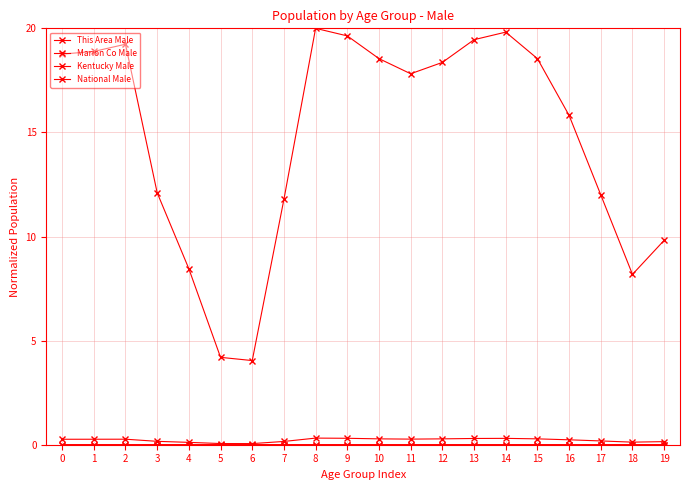

Where is the first local maximum for This Area Male?

2